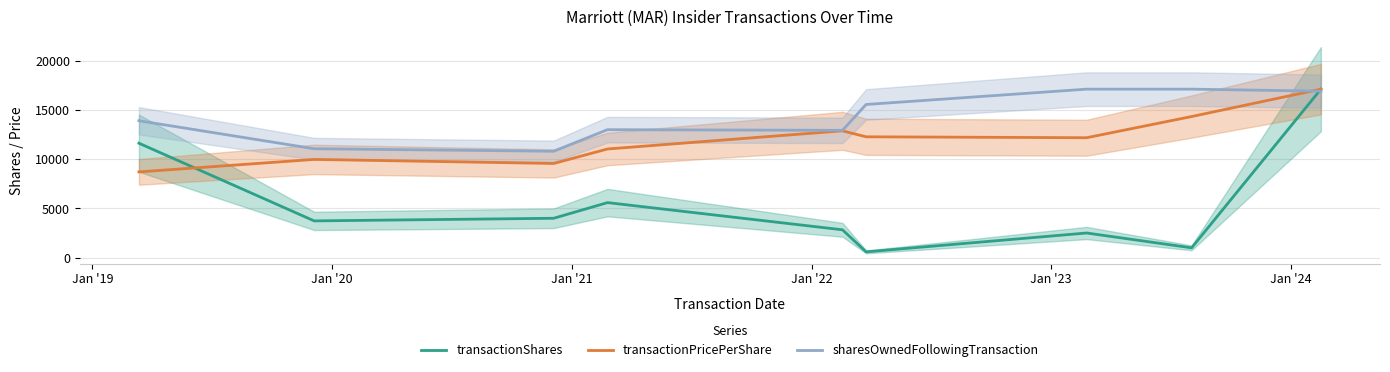

What is the lowest value of the transactionPricePerShare series?

8718.6